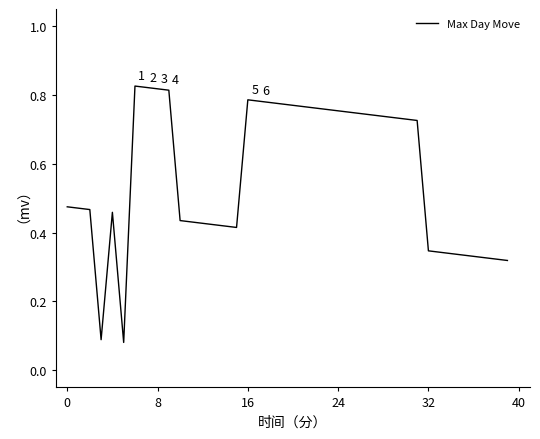

Does the chart display data point markers on the line(s)?

No